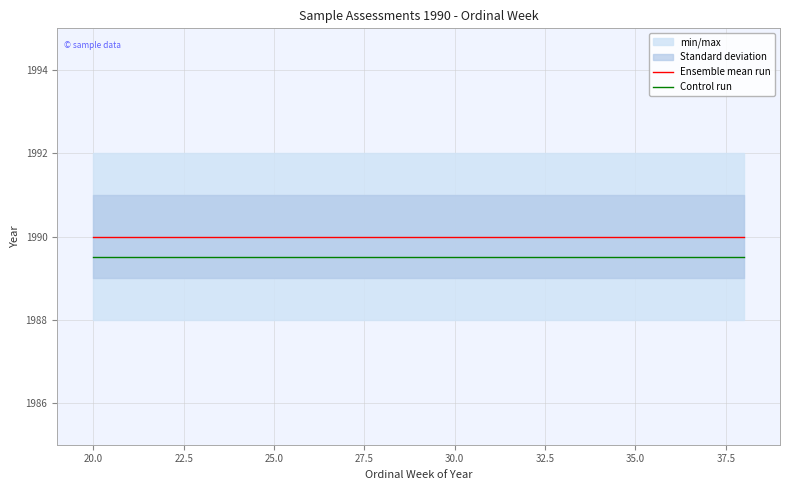

What is the average value of the Control run series?

1989.5